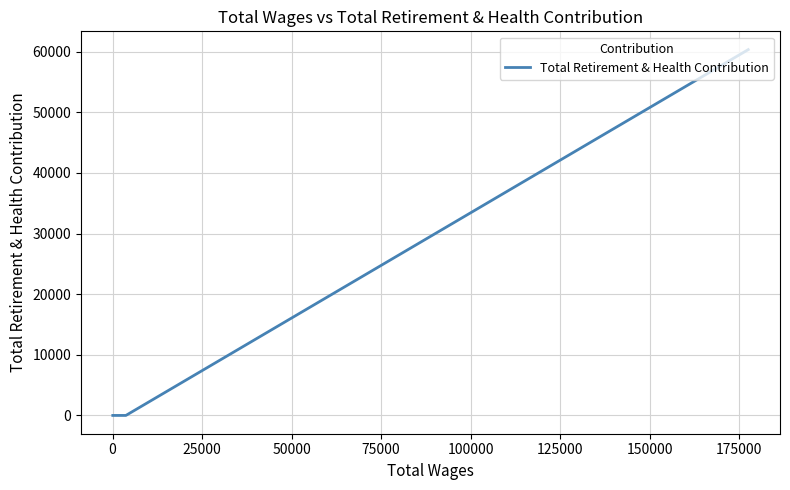

What is the difference between the maximum and minimum values?

60332